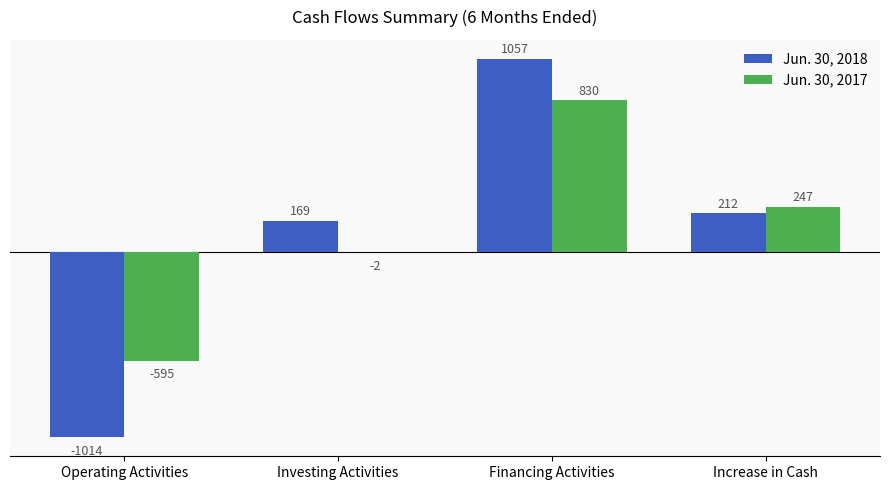

What is the sum of all Jun. 30, 2017 values?

480